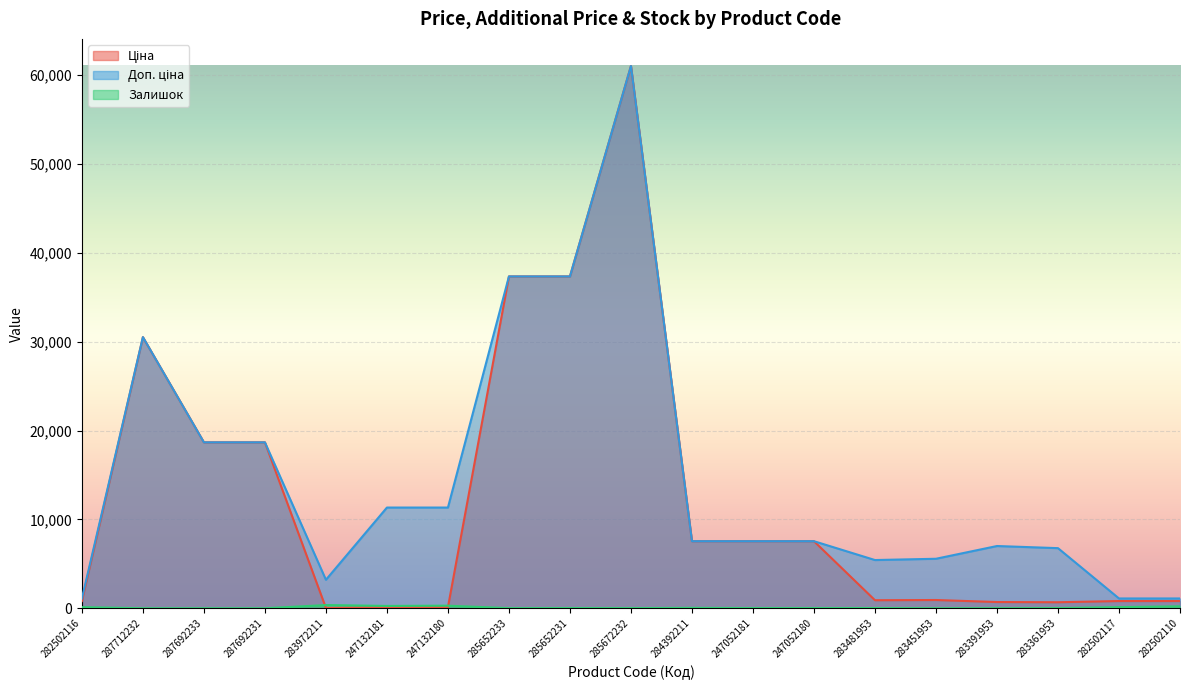

What is the label of the 11th point from the left?

284392211